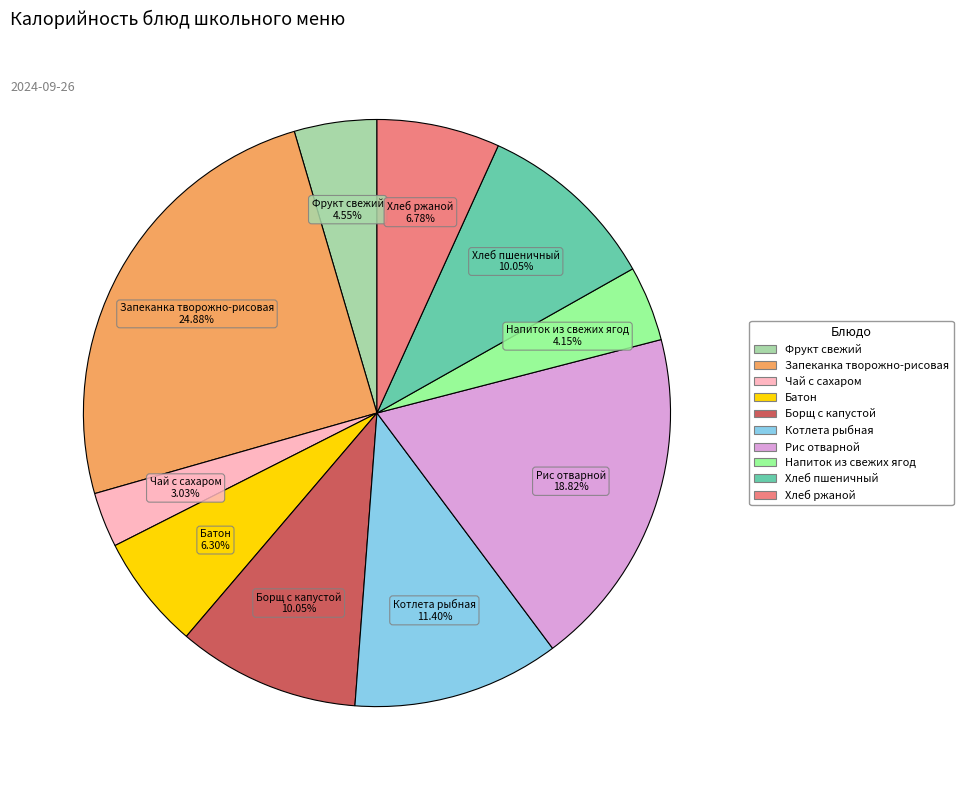

What percentage is the Хлеб пшеничный slice, to the nearest percent?

10%